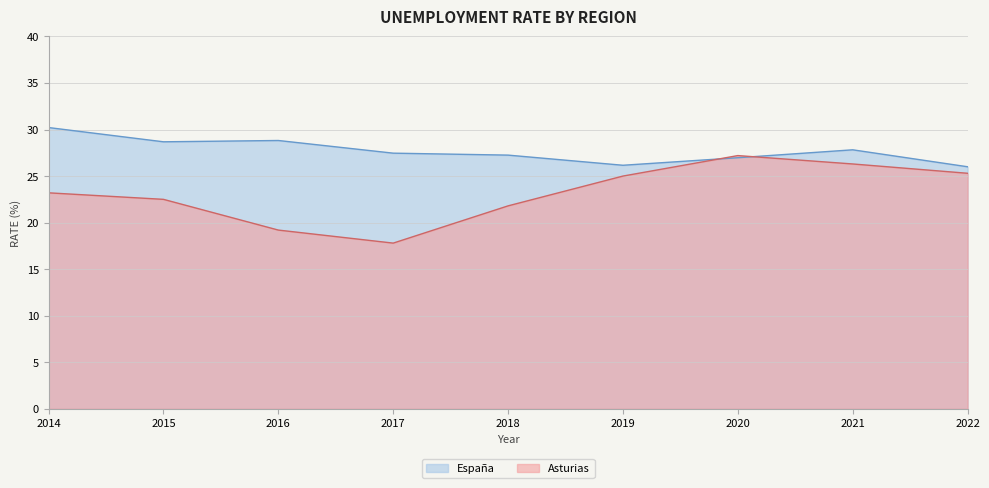

Reading left to right, extract all data points from this chart.

Asturias: 23.2	22.5	19.2	17.8	21.8	25.0	27.2	26.3	25.3
España: 30.2	28.7	28.8	27.5	27.2	26.2	27.0	27.8	26.0